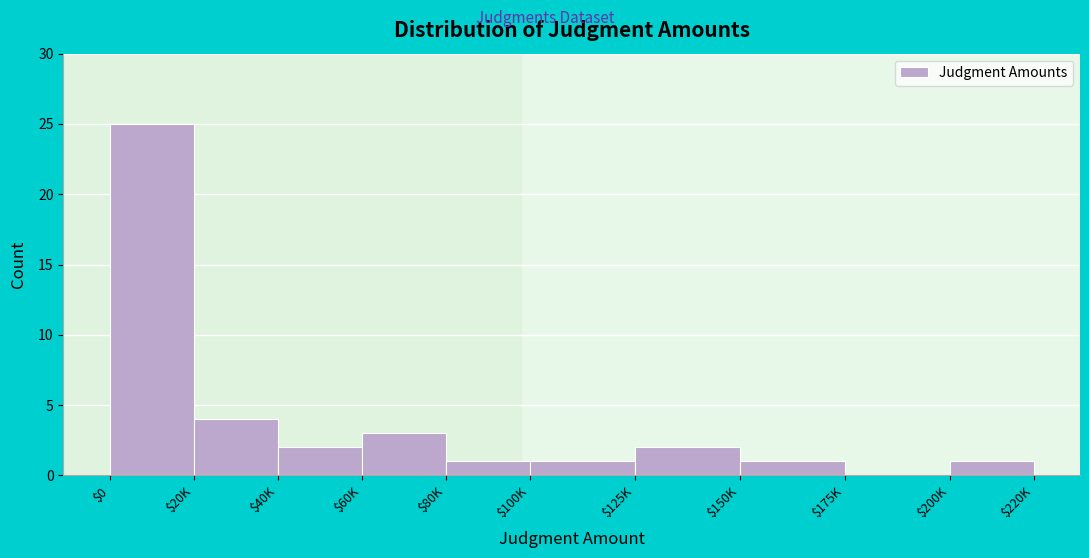

True or false: the data shows 16 at $0.

False